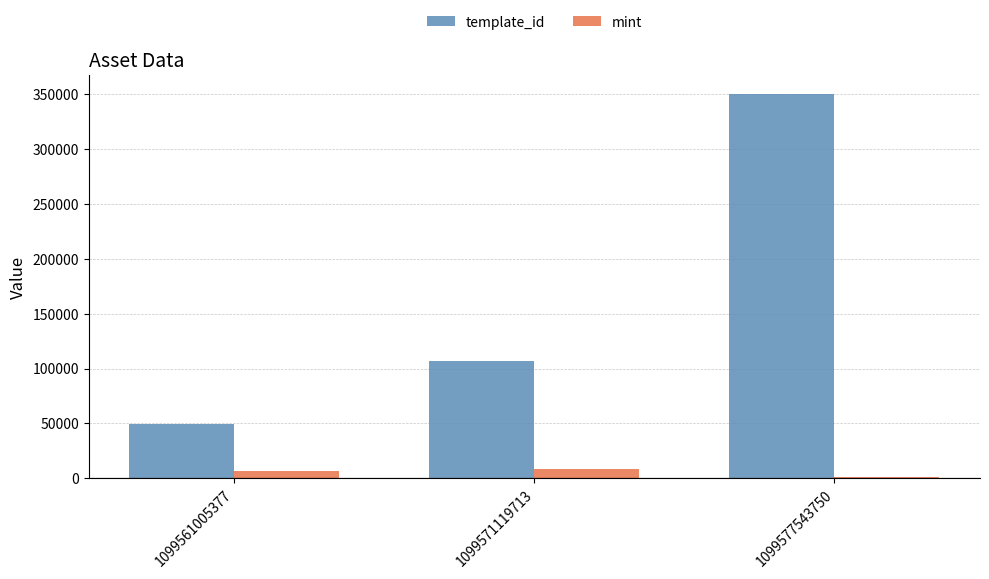

Between 1099561005377 and 1099577543750, which series saw the biggest shift?

template_id